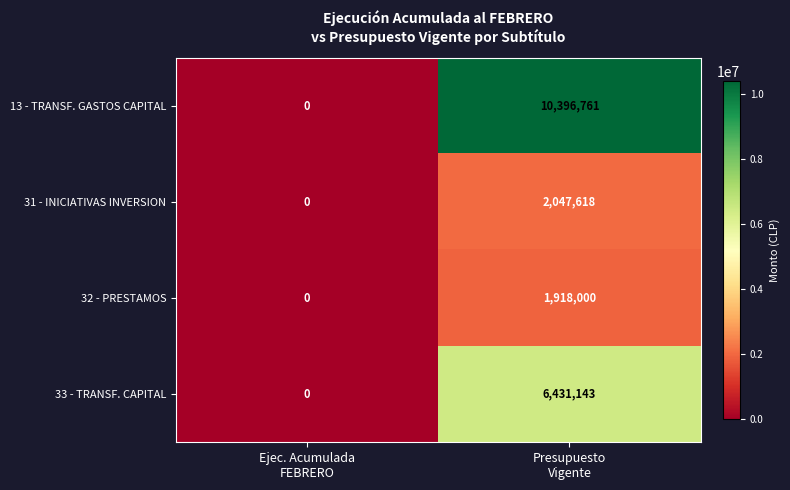

What is the average value of the 31 - INICIATIVAS INVERSION series?

1023809